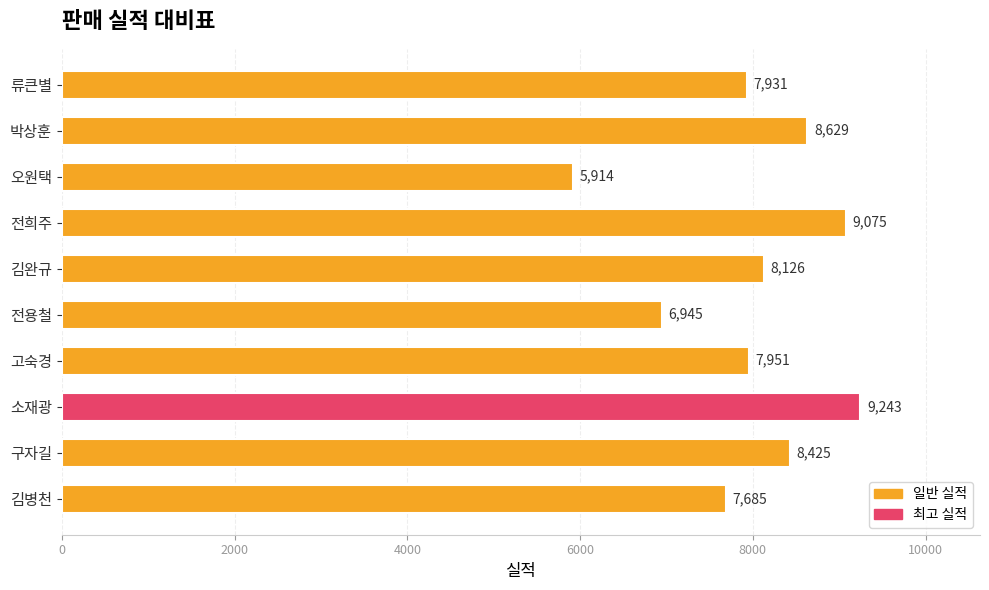

Reading bottom to top, list all the values displayed in this chart.

김병천=7685	구자길=8425	소재광=9243	고숙경=7951	전용철=6945	김완규=8126	전희주=9075	오원택=5914	박상훈=8629	류큰별=7931